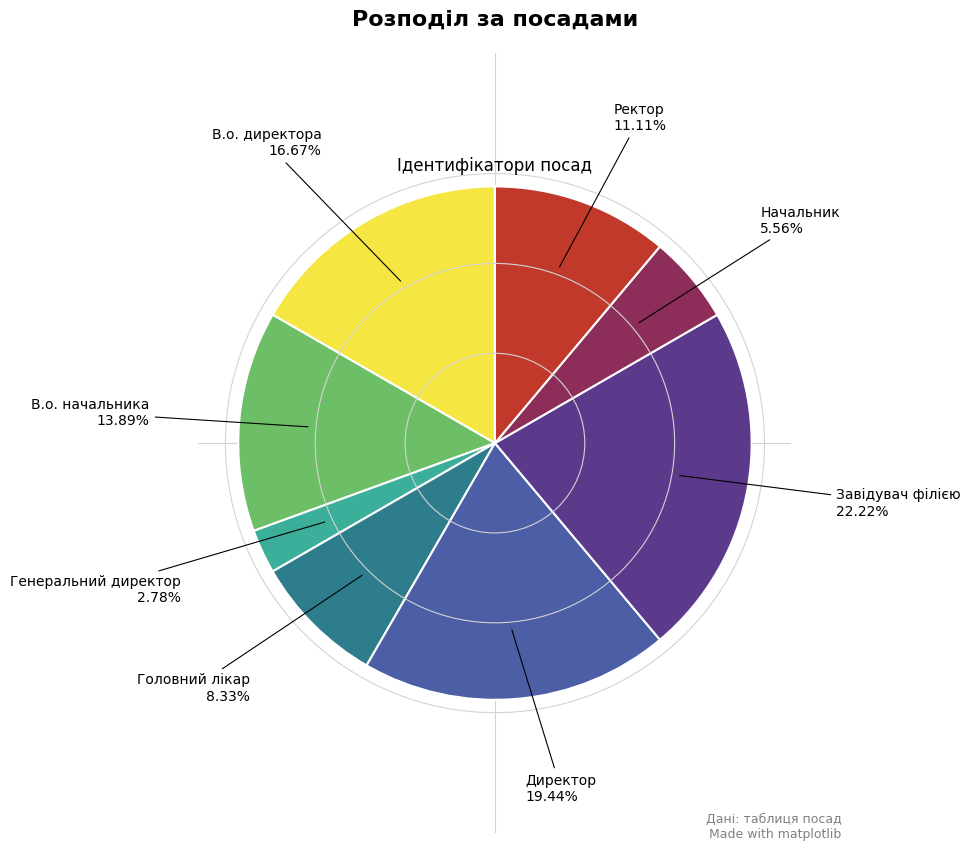

Is there any slice that represents more than half of the pie?

No